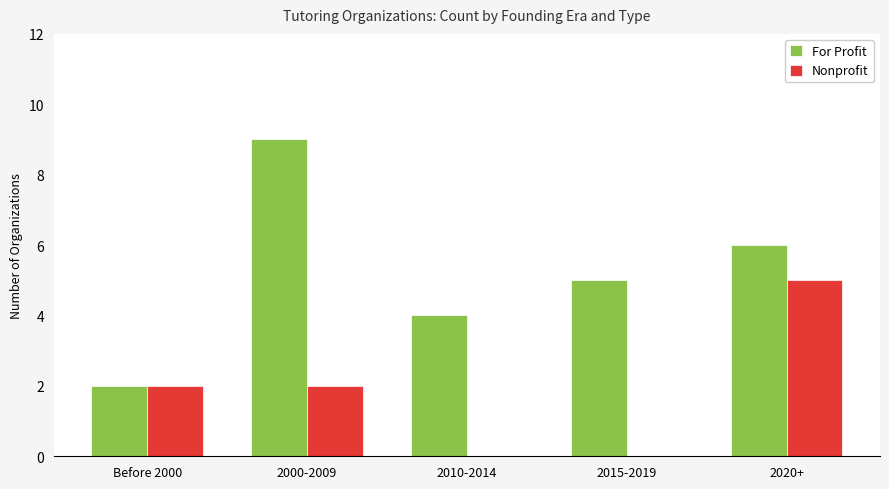

At which label does For Profit reach its peak?

2000-2009